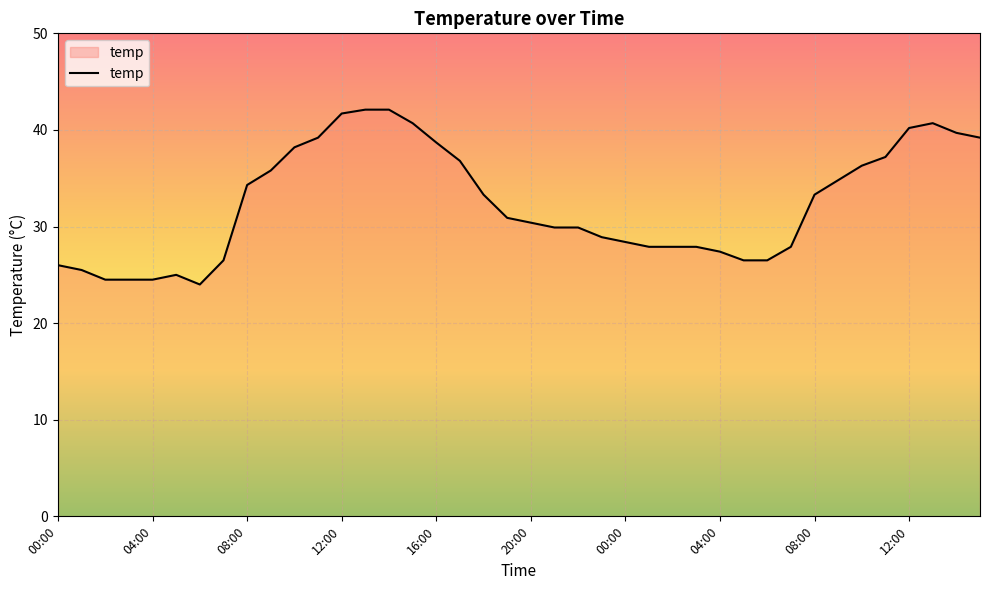

What is the smallest value displayed?

24.0